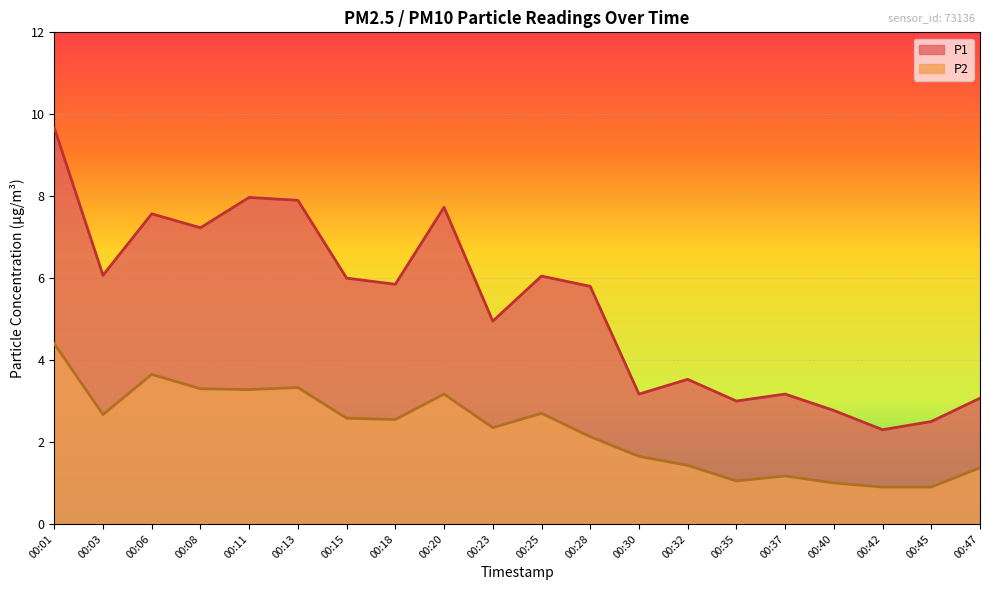

True or false: P2 and P1 intersect in this chart.

False